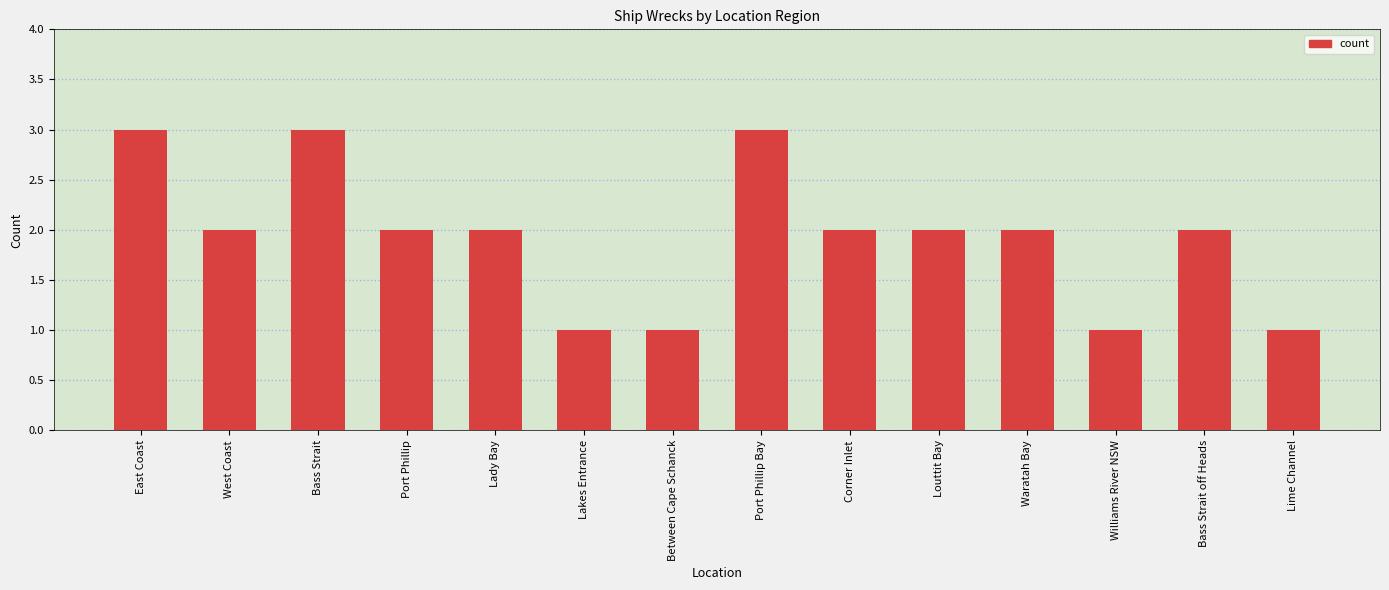

What is the change in value from East Coast to West Coast?

-1